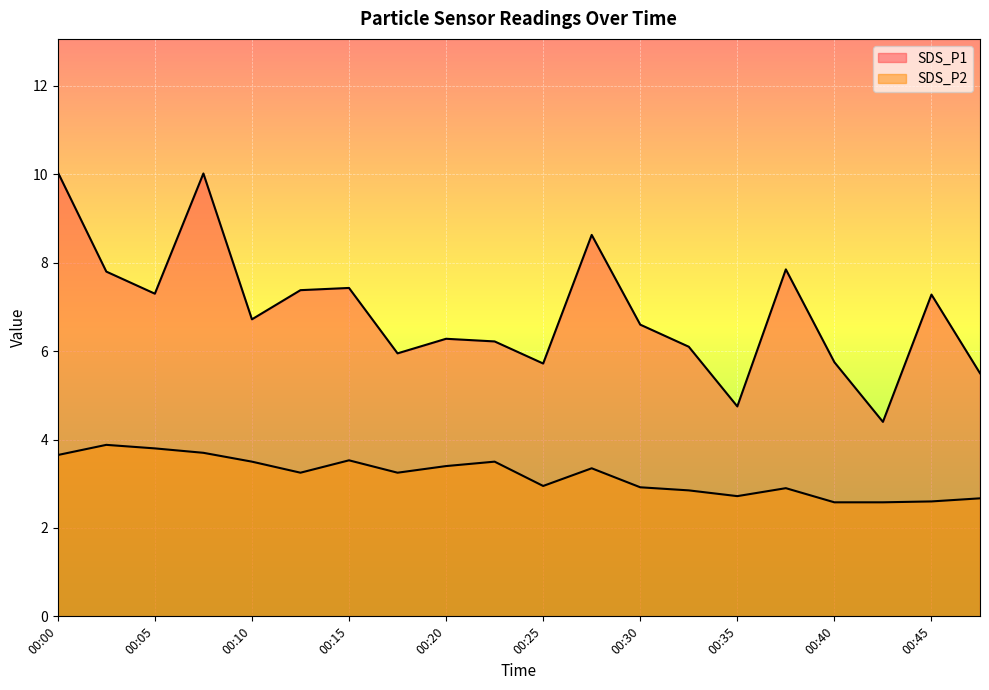

Rank the series at 00:20 from lowest to highest value.

SDS_P2, SDS_P1